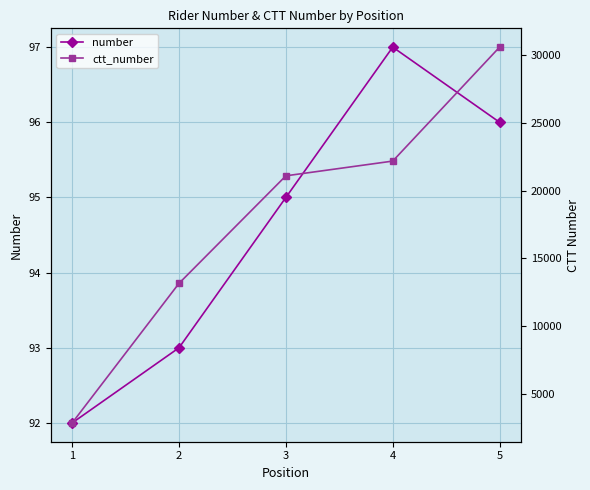

What value does the ctt_number series have at 1?

2879